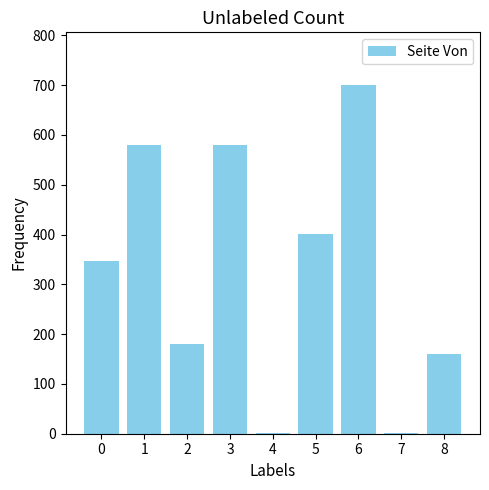

Which label corresponds to the largest value in the chart?

6